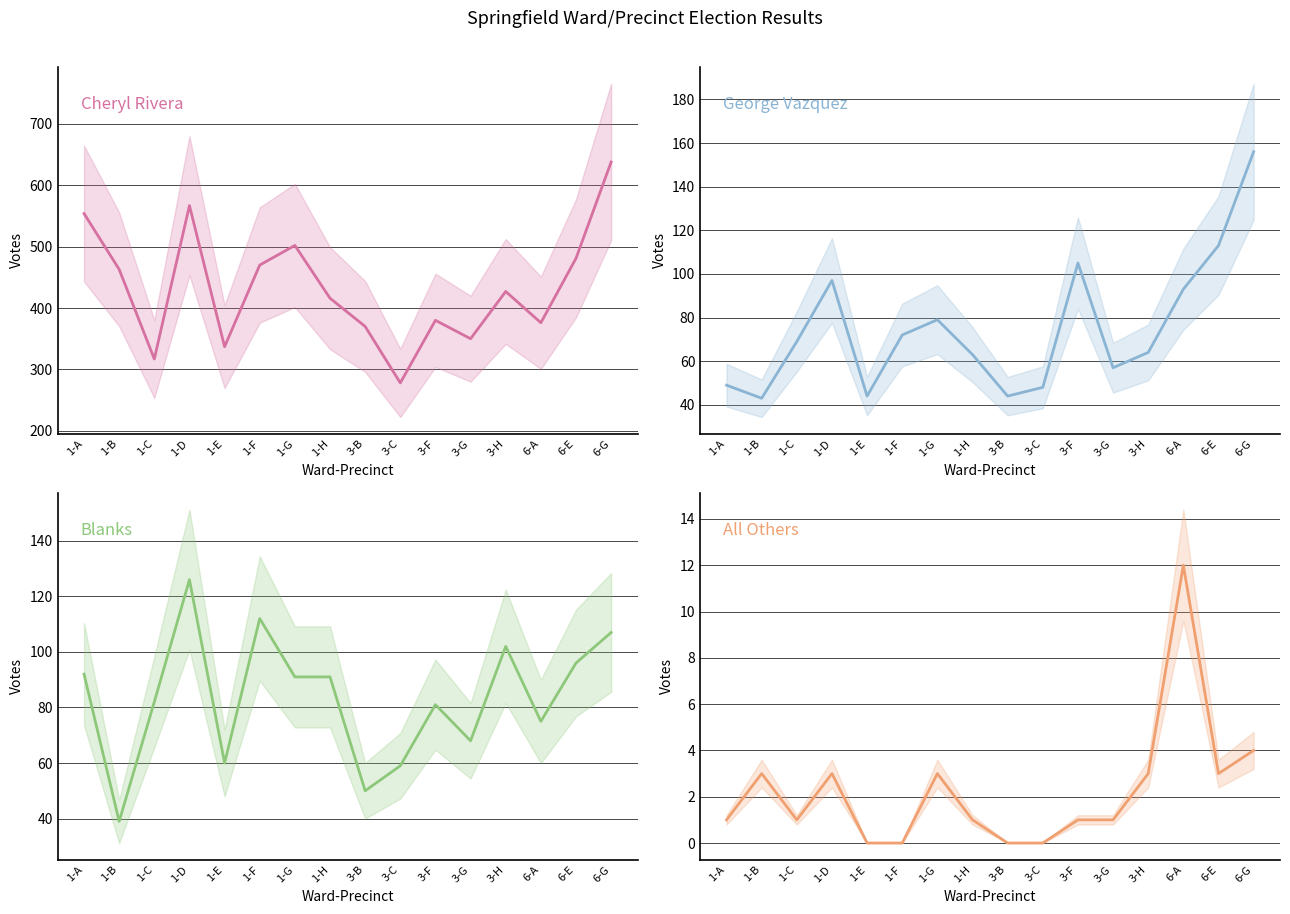

What position from the left is 3-F?

11